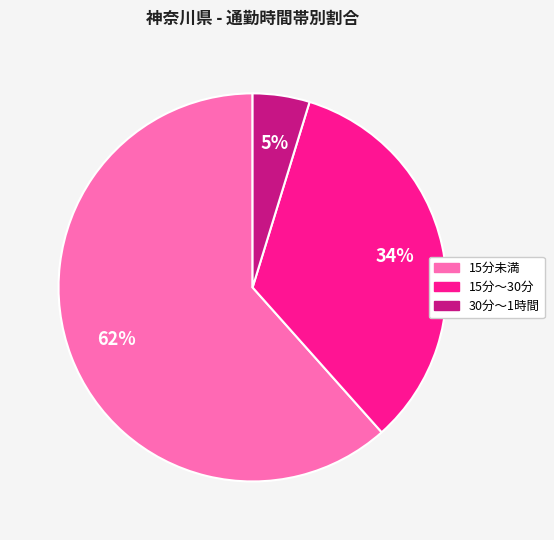

Is there a majority slice in this chart?

Yes